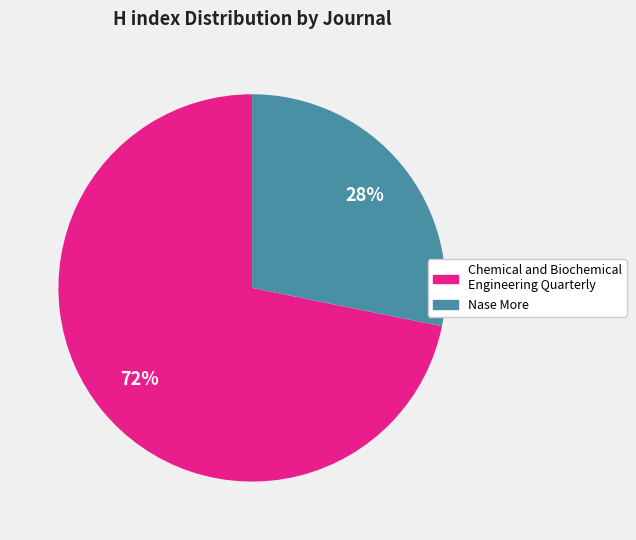

Rank the categories by value from highest to lowest.

Chemical and Biochemical Engineering Quarterly, Nase More